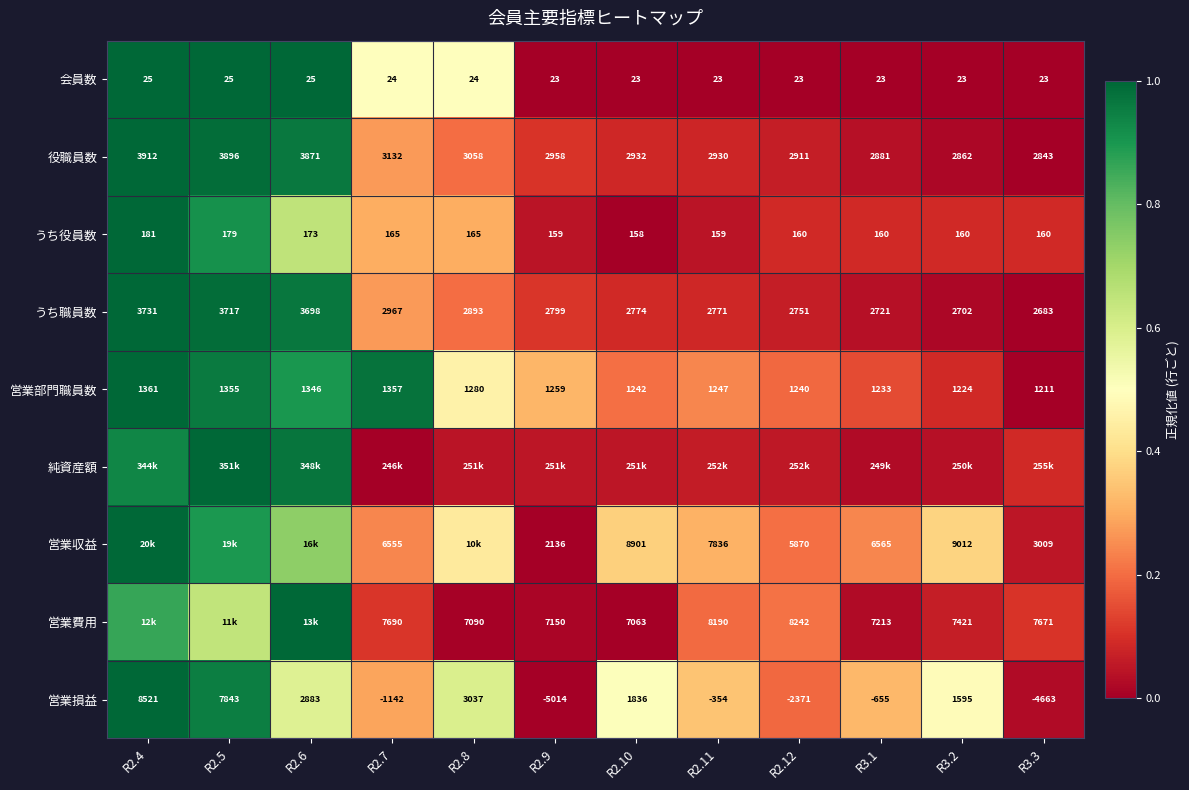

True or false: 営業損益 has a value of 0.5 at R3.2.

True